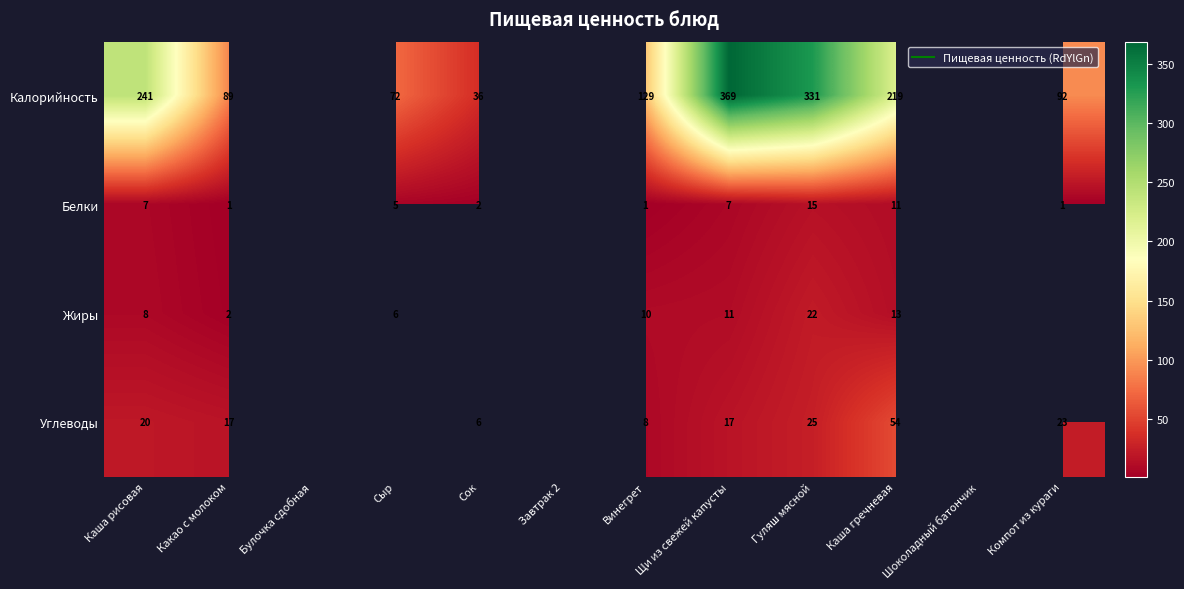

Where is Белки nearest to the value 8?

Каша рисовая